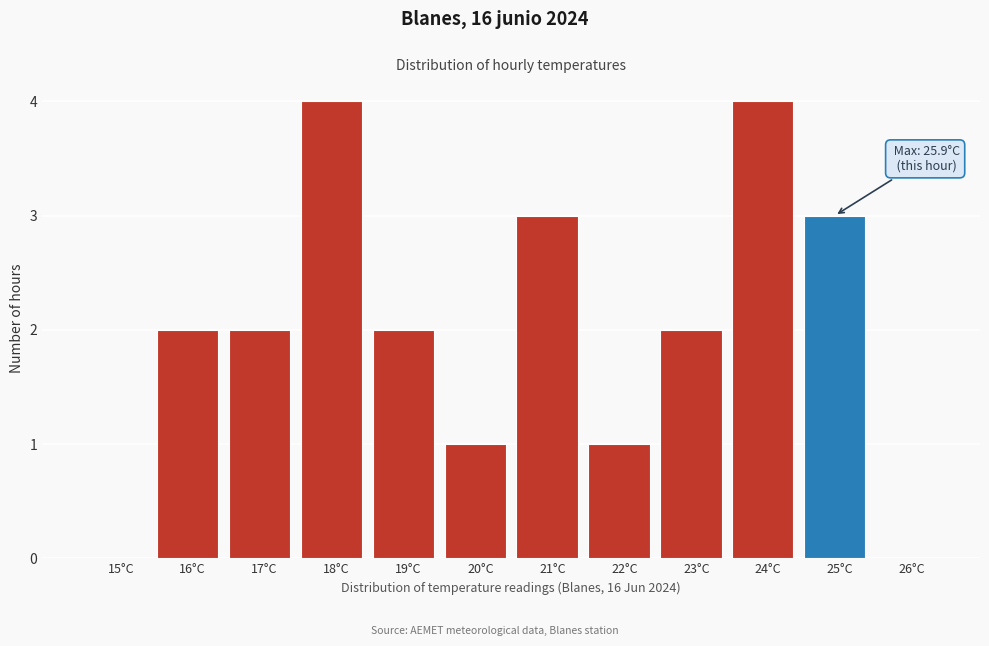

Reading left to right, extract all data points from this chart.

15°C=0	16°C=2	17°C=2	18°C=4	19°C=2	20°C=1	21°C=3	22°C=1	23°C=2	24°C=4	25°C=3	26°C=0